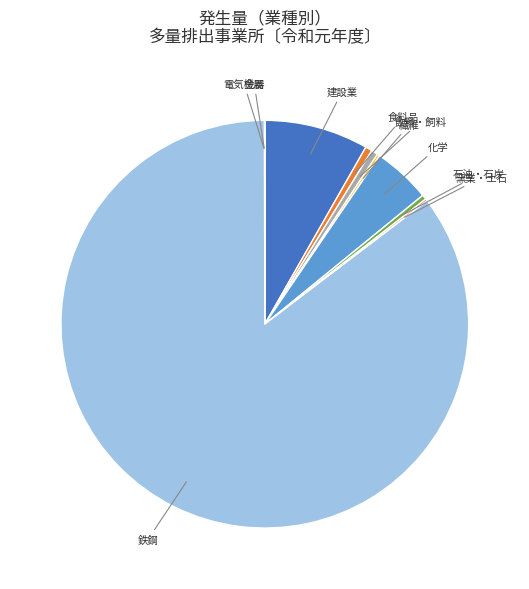

Between 石油・石炭 and 鉄鋼, which is larger?

鉄鋼